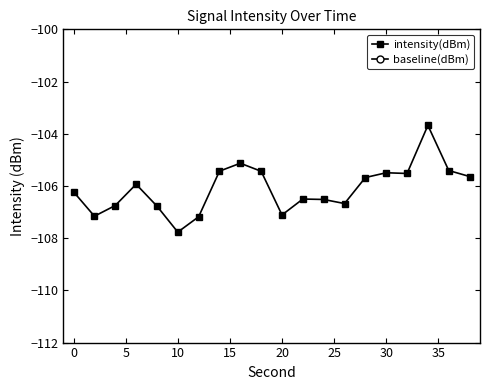

What is the sum of all baseline(dBm) values?

-922.0